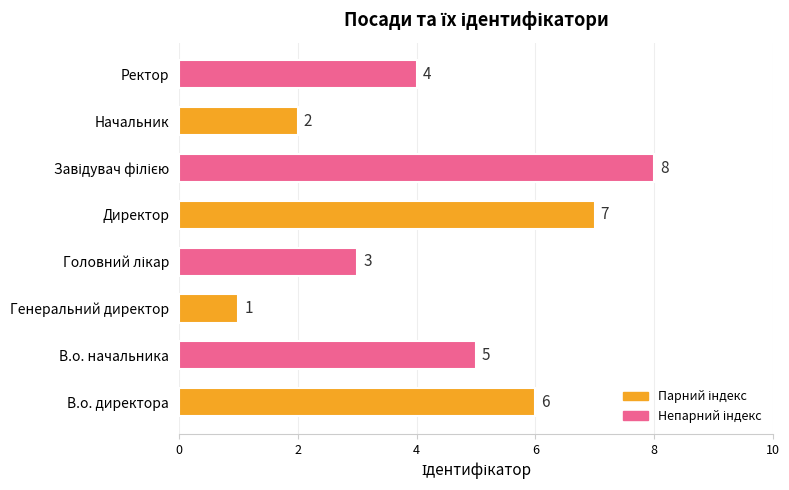

What is the maximum value shown in the chart?

8